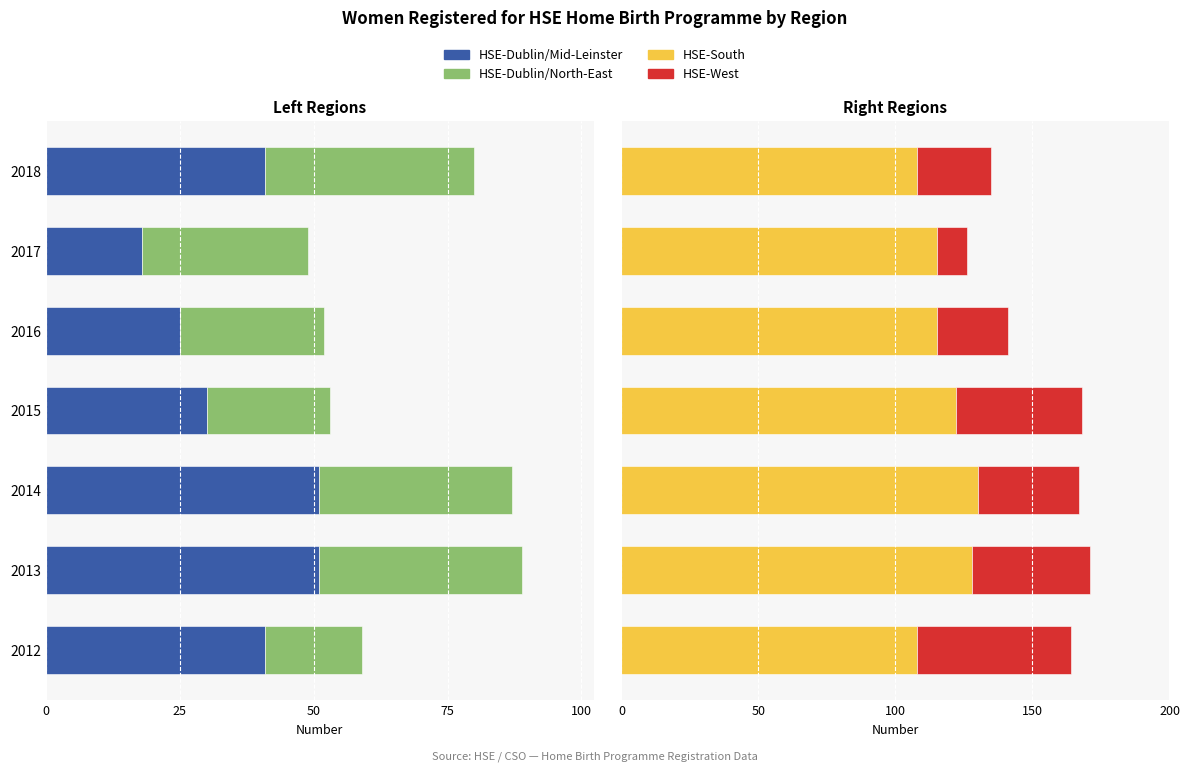

What is the greatest value displayed?

130